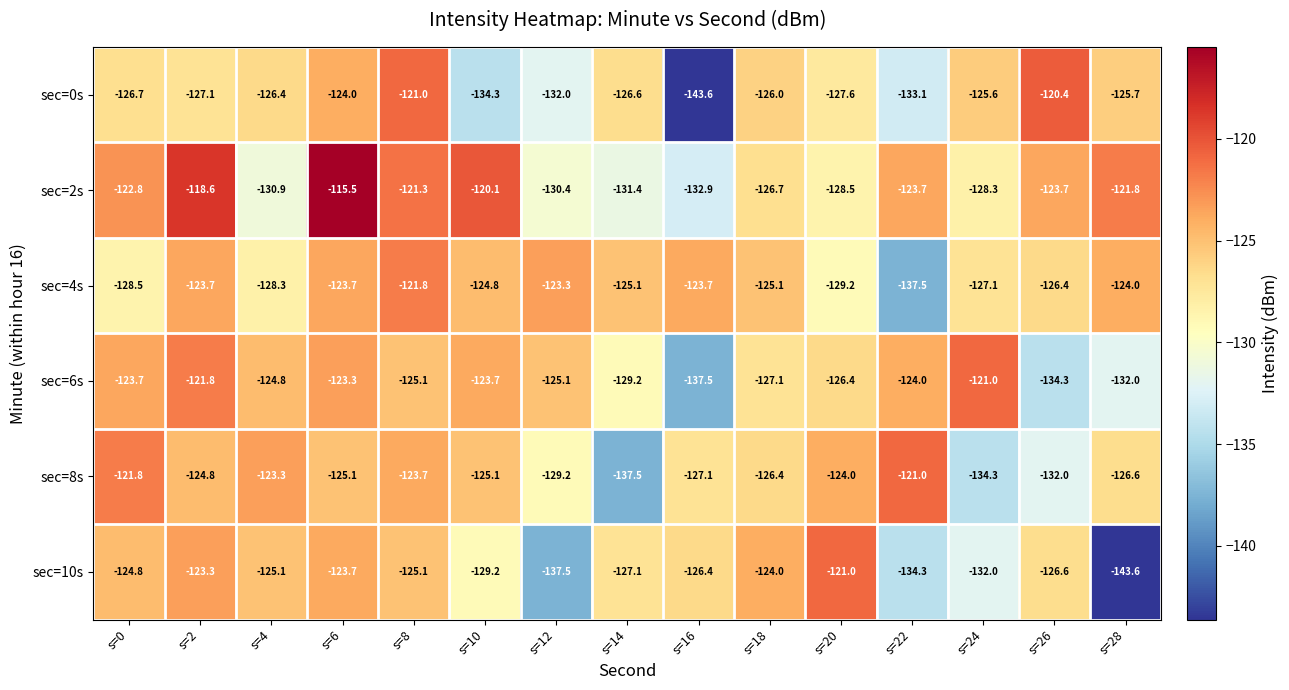

How many categories are shown in the chart?

15